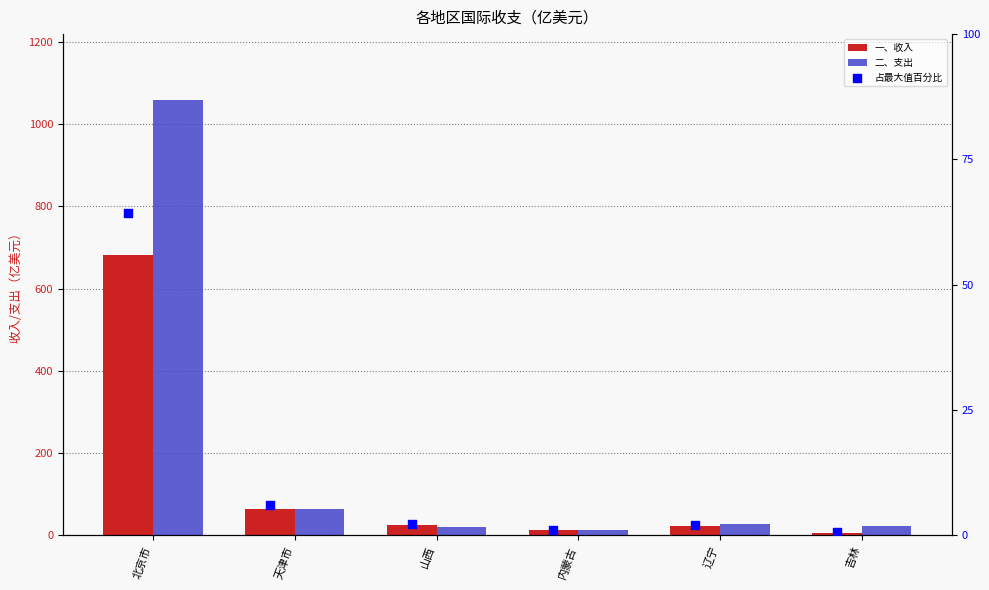

What are all the series names shown in the legend?

一、收入, 二、支出, 占最大值百分比